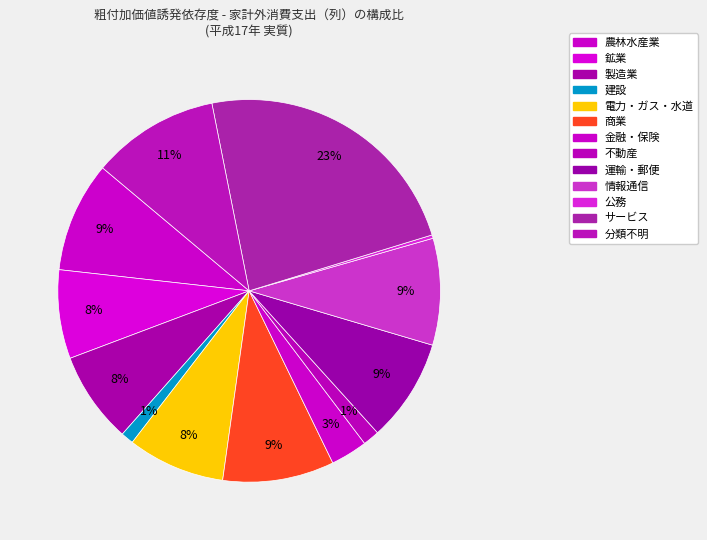

Count the number of slices in the pie.

13